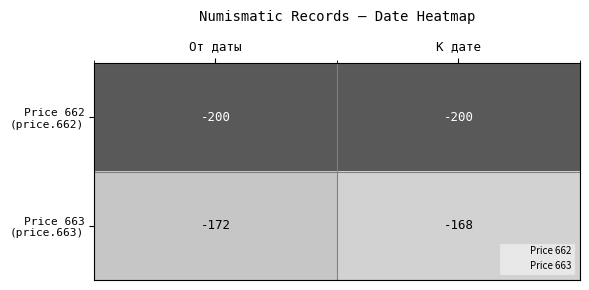

How many series are shown in this chart?

2